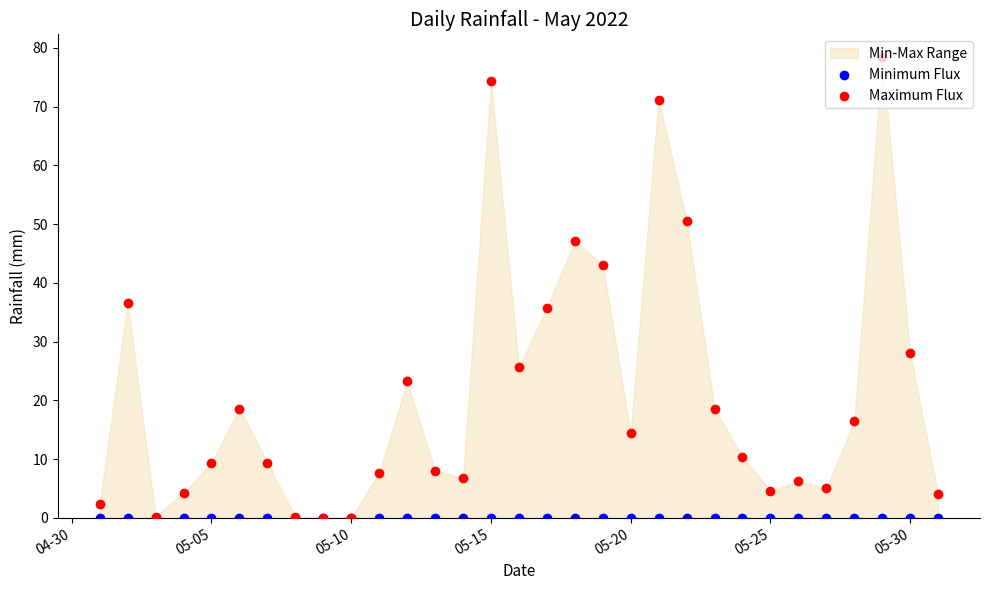

Which series contains the highest Y value?

Maximum Flux